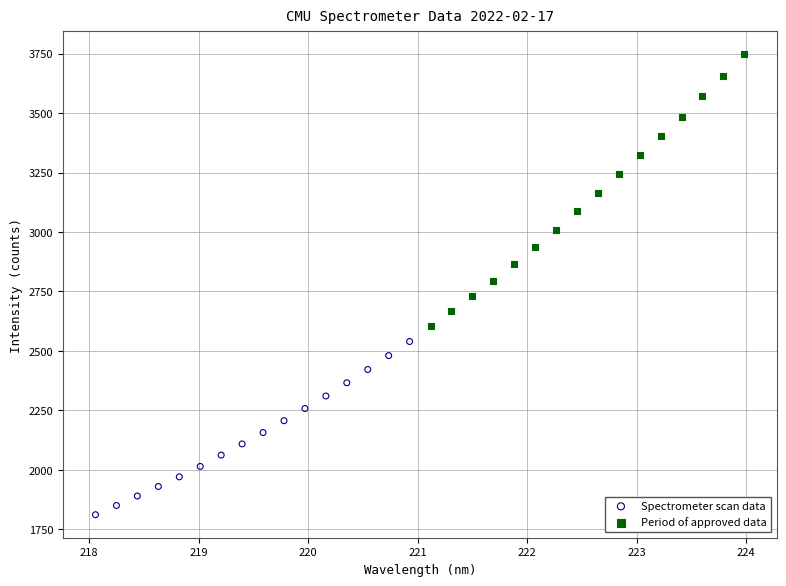

Which series has the widest spread of Y values?

Period of approved data